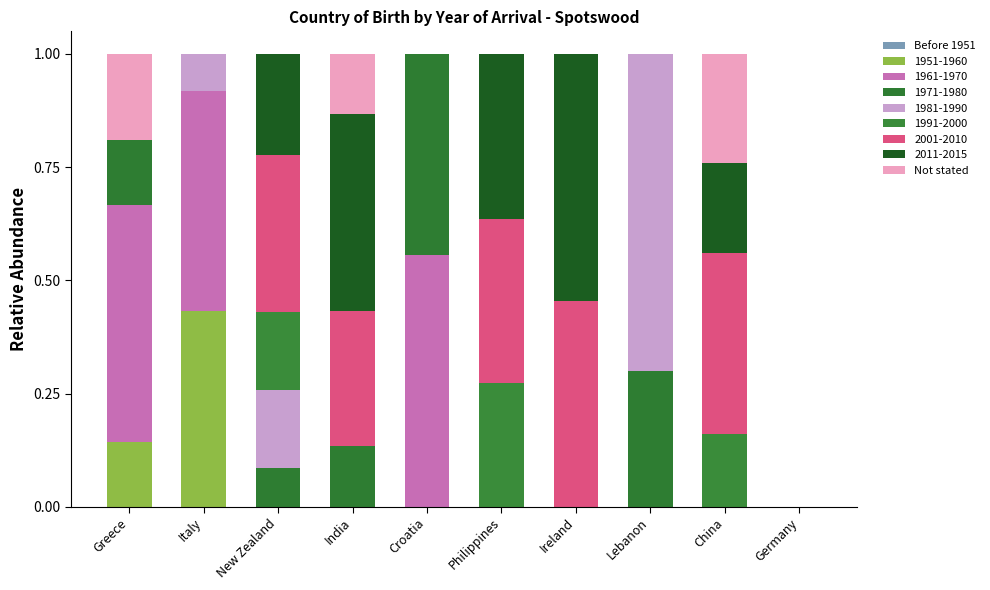

How many categories are shown in the chart?

10